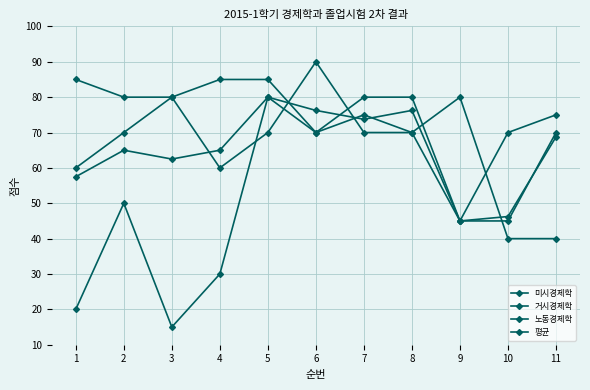

Which series has the largest total across all categories?

노동경제학